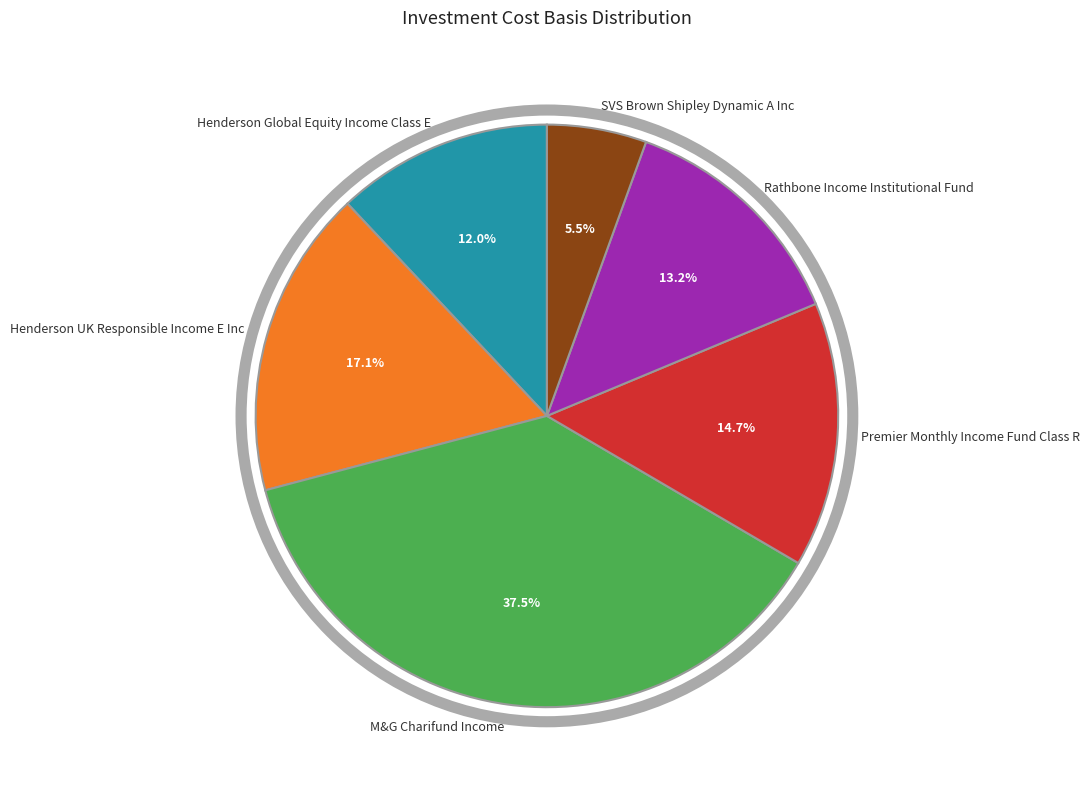

Is SVS Brown Shipley Dynamic A Inc the majority of the pie?

No